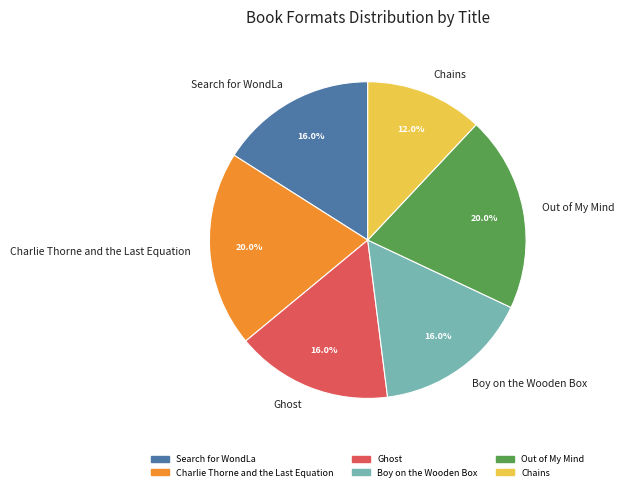

To the nearest percent, what is the difference between the largest and smallest slice percentages?

8%